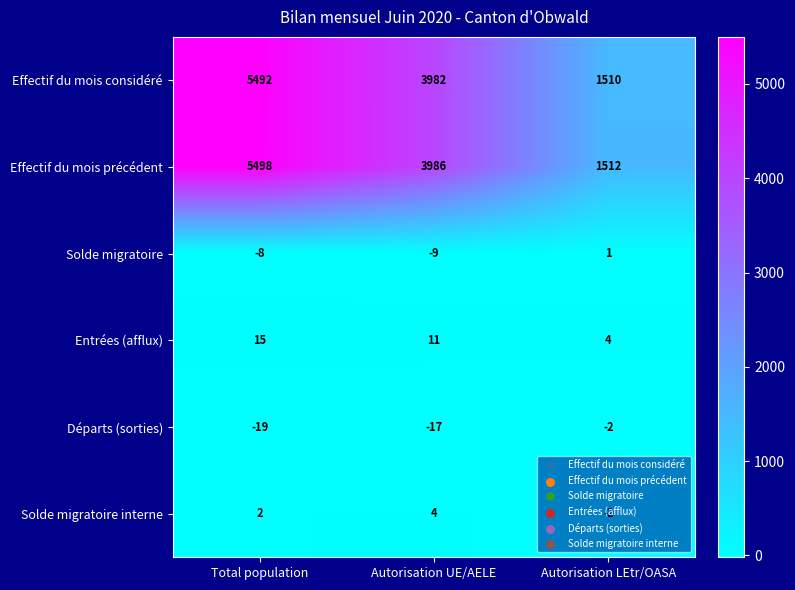

Rank the series by their maximum value, from lowest to highest.

Départs (sorties), Solde migratoire, Solde migratoire interne, Entrées (afflux), Effectif du mois considéré, Effectif du mois précédent